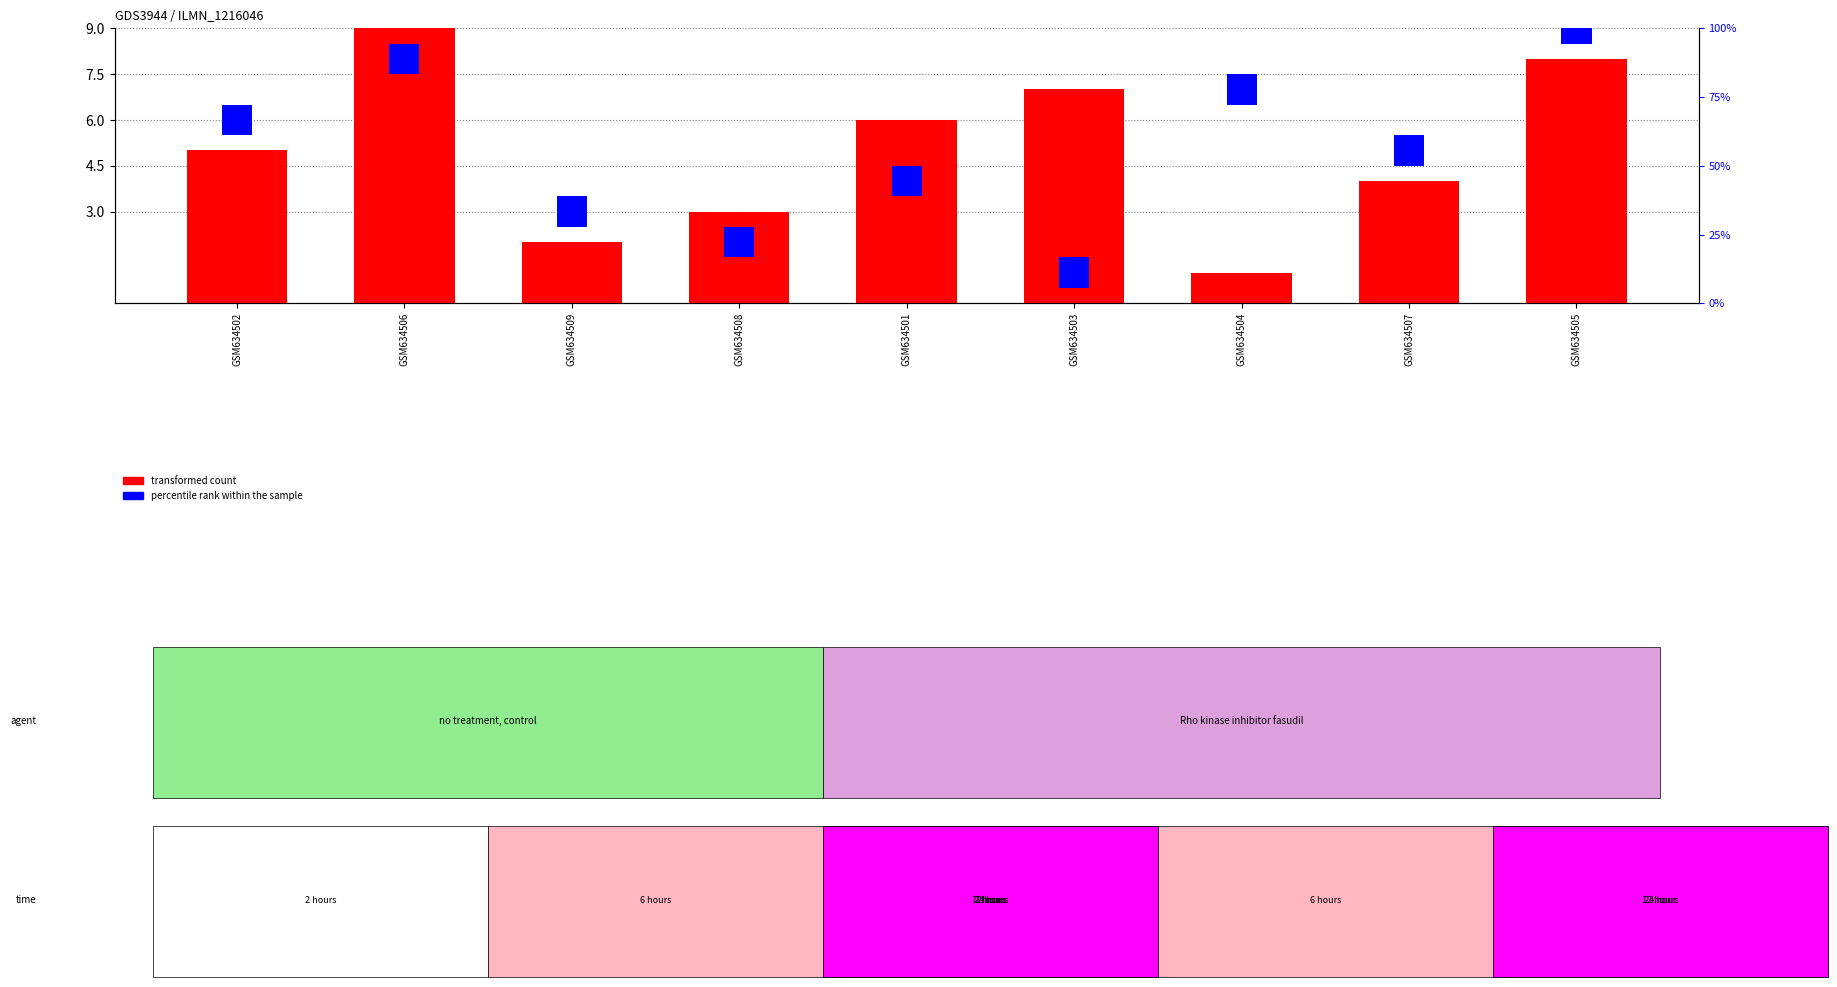

How many series are shown in this chart?

2